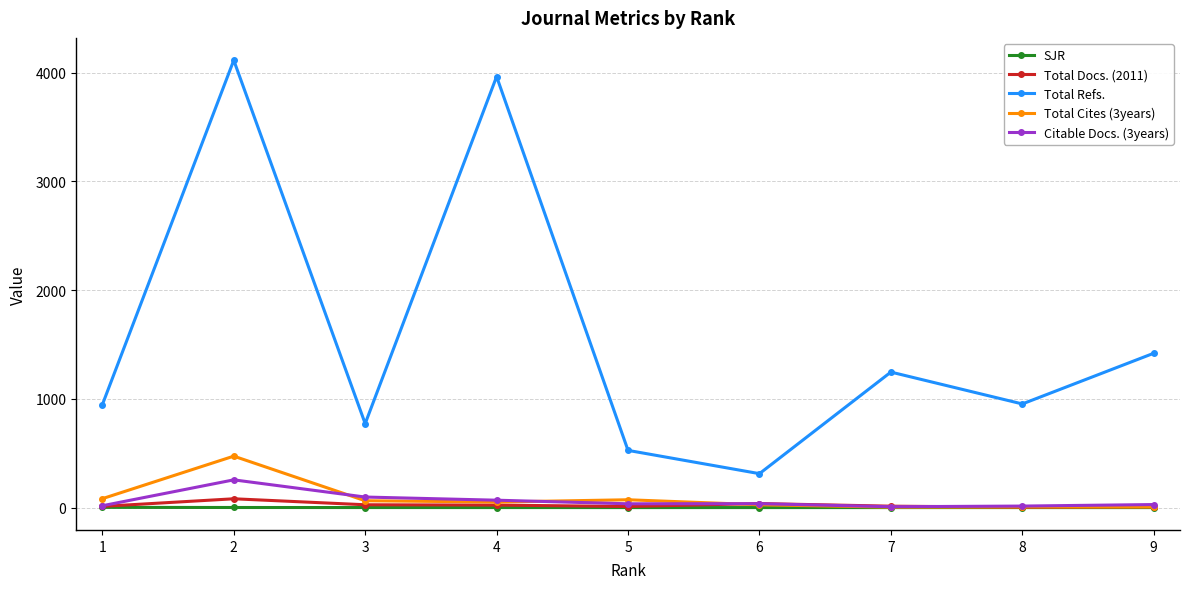

How many data points in Citable Docs. (3years) are less than 35?

4